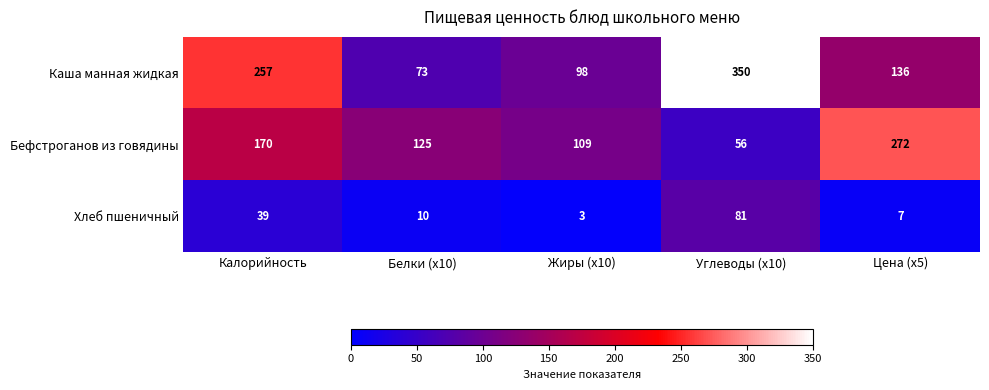

At which category is the sum across all series the highest?

Углеводы (x10)